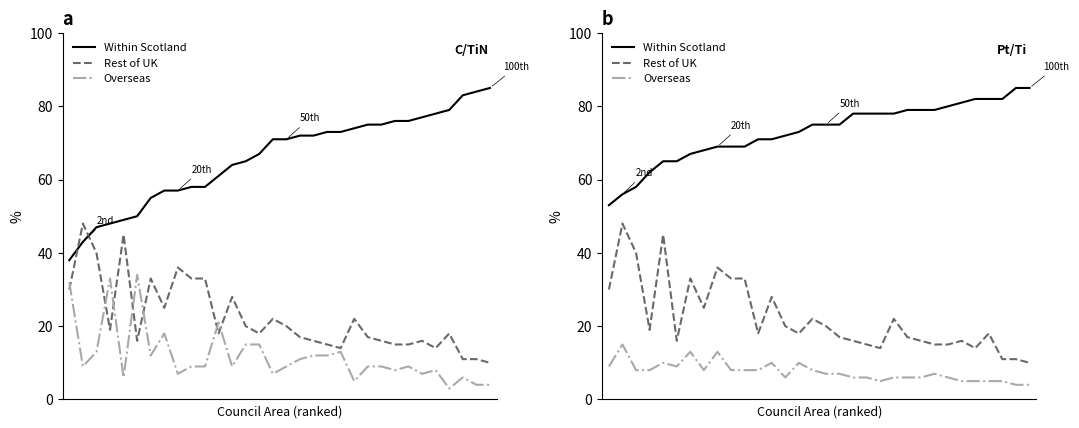

Reading left to right, list all the values displayed in this chart.

Within Scotland: 0=53	1=56	2=58	3=62	4=65	5=65	6=67	7=68	8=69	9=69	10=69	11=71	12=71	13=72	14=73	15=75	16=75	17=75	18=78	19=78	20=78	21=78	22=79	23=79	24=79	25=80	26=81	27=82	28=82	29=82	30=85	31=85
Rest of UK: 0=30	1=48	2=40	3=19	4=45	5=16	6=33	7=25	8=36	9=33	10=33	11=18	12=28	13=20	14=18	15=22	16=20	17=17	18=16	19=15	20=14	21=22	22=17	23=16	24=15	25=15	26=16	27=14	28=18	29=11	30=11	31=10
Overseas: 0=9	1=15	2=8	3=8	4=10	5=9	6=13	7=8	8=13	9=8	10=8	11=8	12=10	13=6	14=10	15=8	16=7	17=7	18=6	19=6	20=5	21=6	22=6	23=6	24=7	25=6	26=5	27=5	28=5	29=5	30=4	31=4